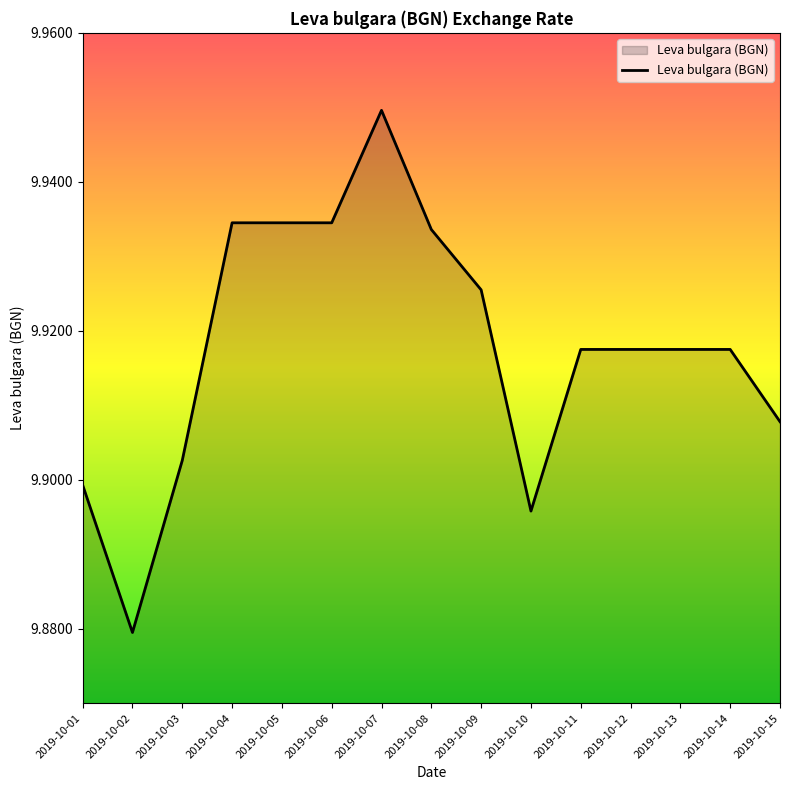

The chart shows a value of 9.9 at 2019-10-07. True or false?

True